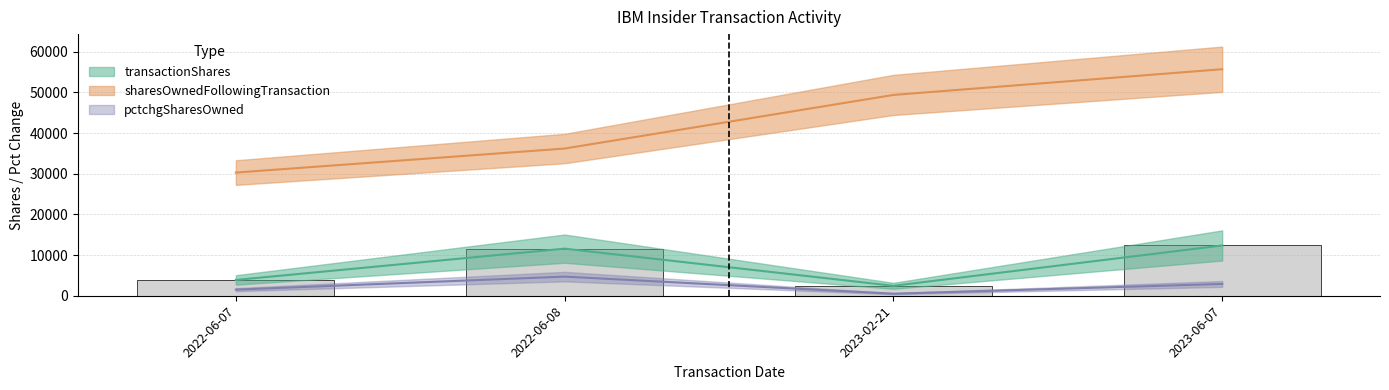

Read the transactionShares value at 2022-06-07, to the nearest 100.

3900